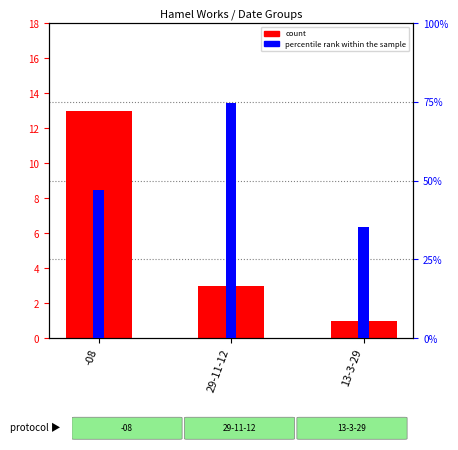

Which category has the highest value in the count series?

-08